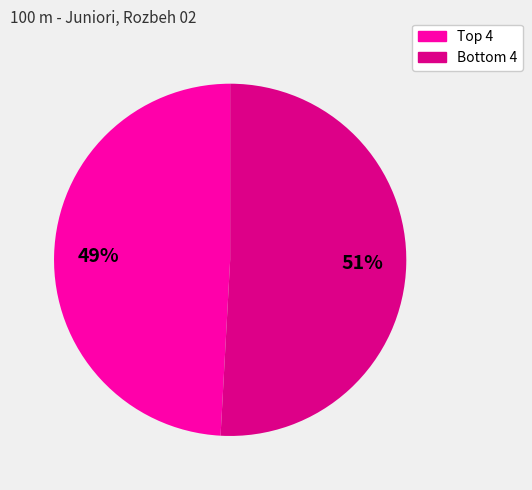

How many slices are in this pie chart?

2